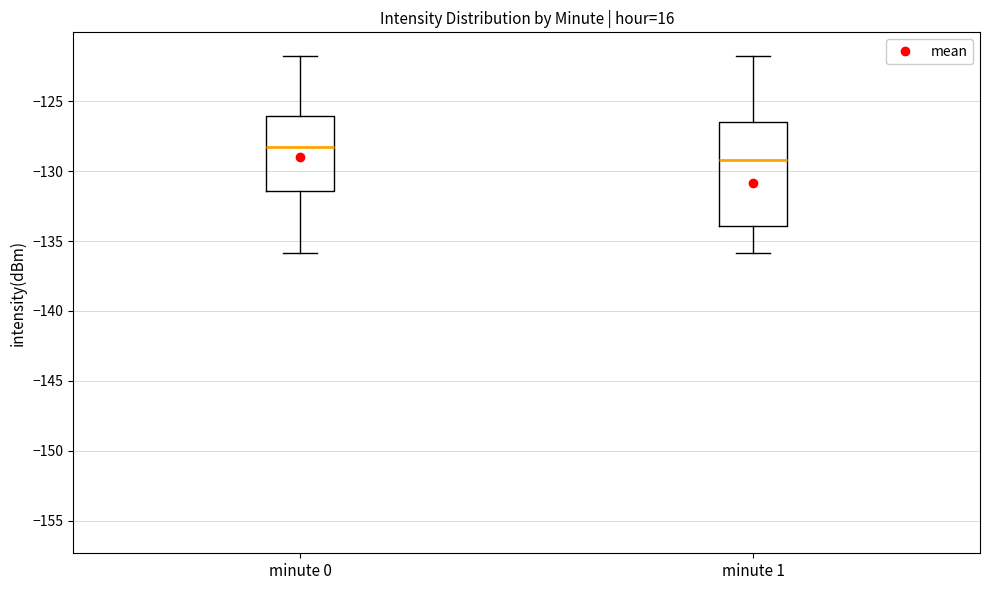

Where is the lower edge of the box for minute 1 on the y-axis? The values are not printed on the chart, so give them approximately, as read against the axis.

-134.0